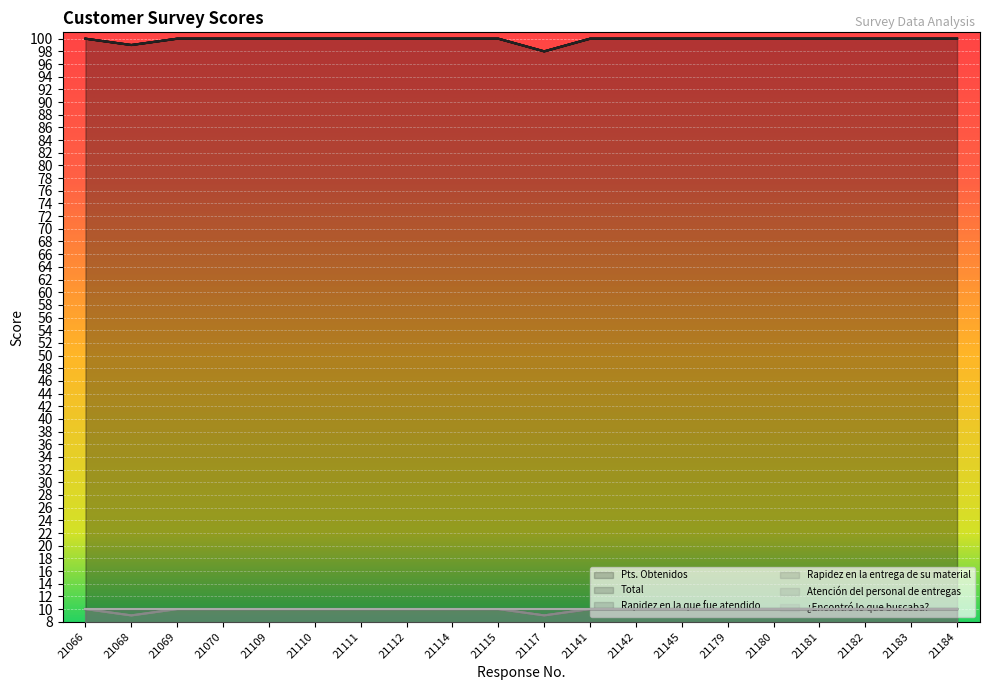

Reading left to right, what are all the values shown in this chart?

Pts. Obtenidos: 100	99	100	100	100	100	100	100	100	100	98	100	100	100	100	100	100	100	100	100
Total: 100	99	100	100	100	100	100	100	100	100	98	100	100	100	100	100	100	100	100	100
Rapidez en la entrega de su material: 10	10	10	10	10	10	10	10	10	10	9	10	10	10	10	10	10	10	10	10
Atención del personal de entregas: 10	9	10	10	10	10	10	10	10	10	9	10	10	10	10	10	10	10	10	10